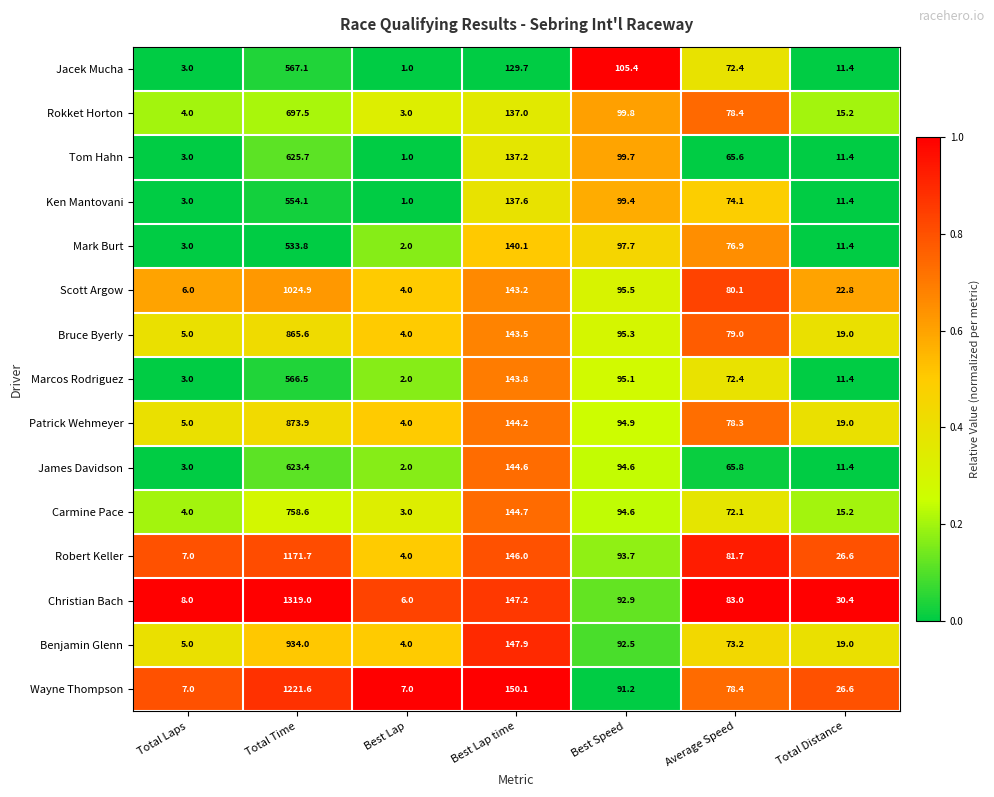

What is the average value of the Tom Hahn series?

134.8